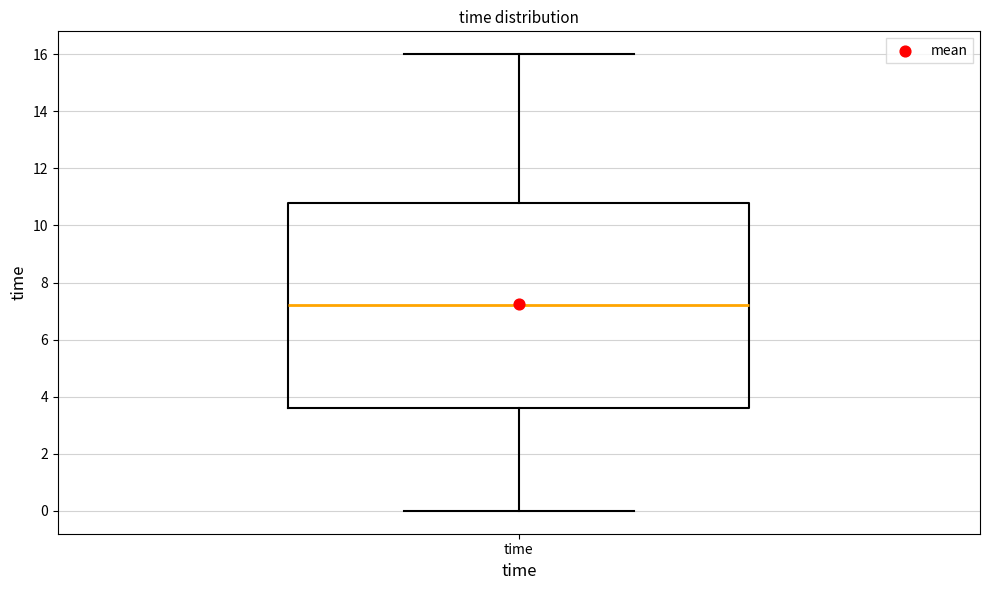

Transcribe this box plot: give where the median line is, the range the box spans, and where the two whiskers end, as read against the y-axis. The values are not printed on the chart, so give them approximately, as read against the axis.

median 7.2, box 3.6 to 10.8, whiskers 0.0 to 16.0